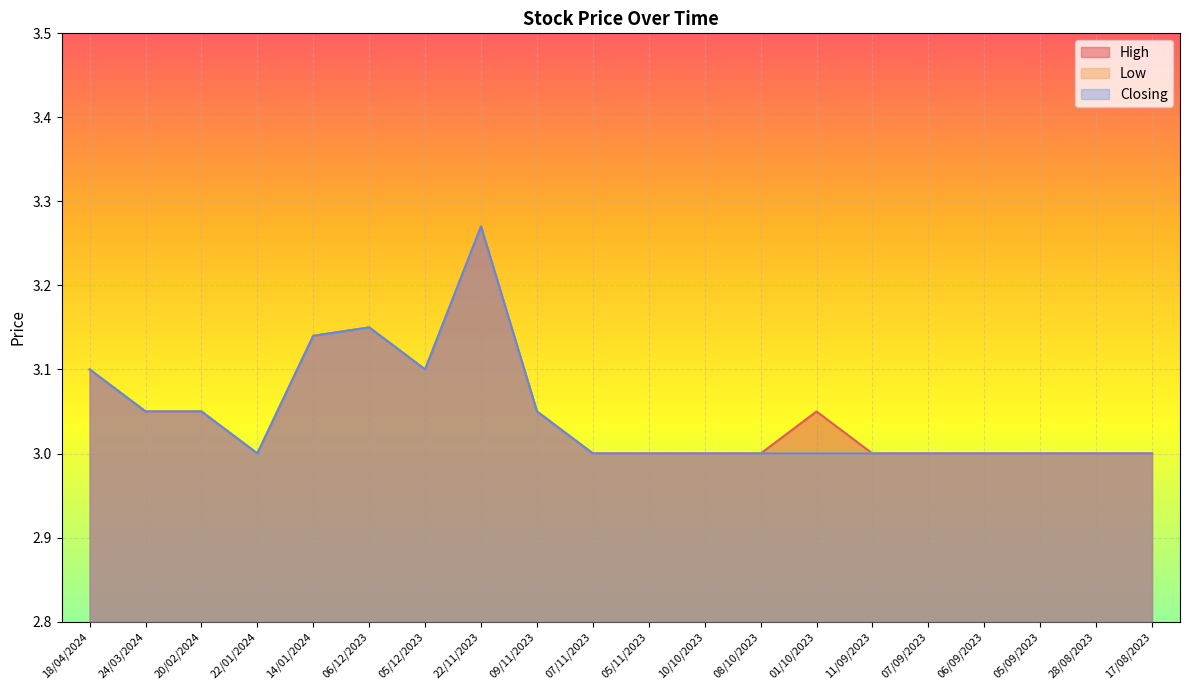

What is the value of the Low point at the 5th from the left?

3.1